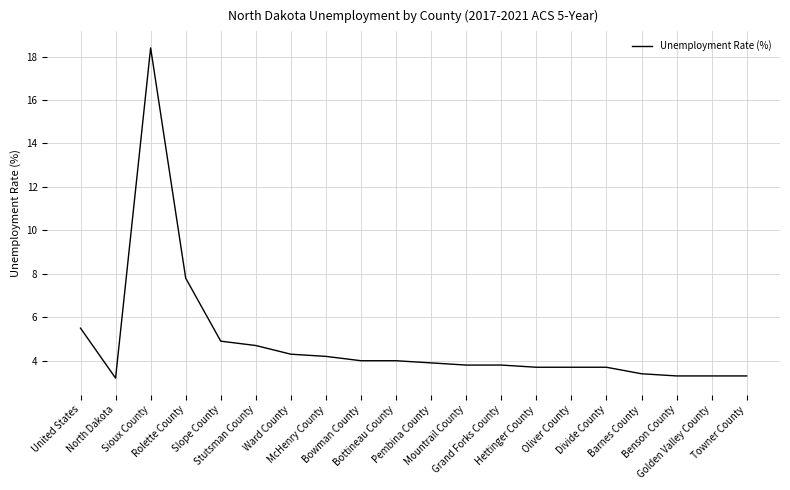

What is the minimum value shown in the chart?

3.2